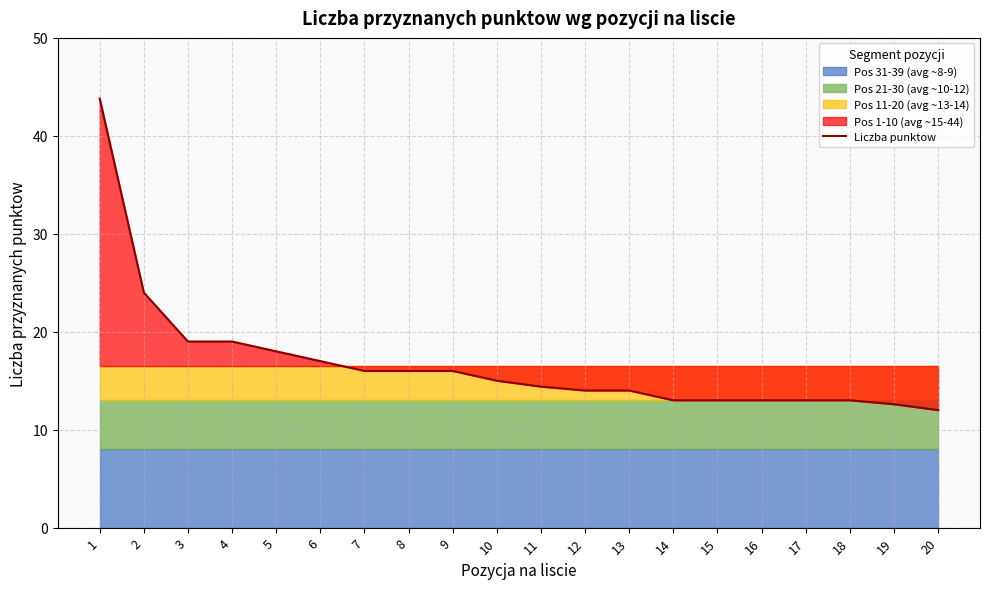

True or false: the data shows 18.0 at 5.

True